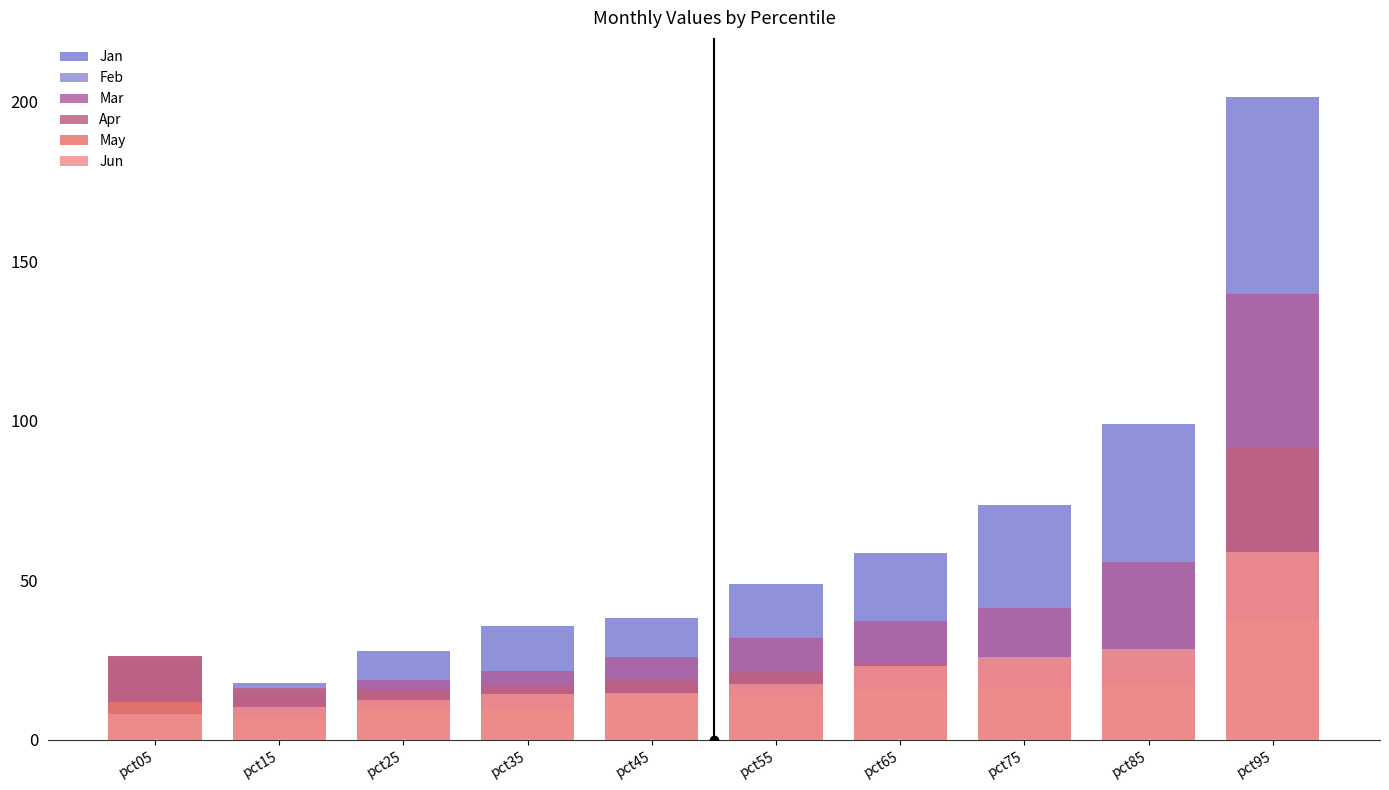

At how many categories does at least one series exceed 57?

4